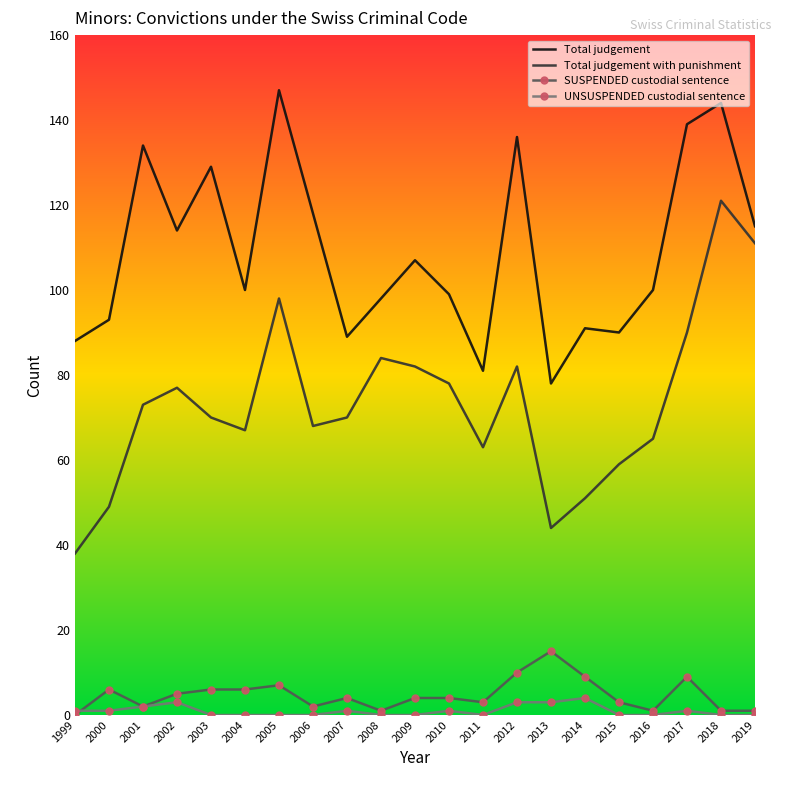

The value of SUSPENDED custodial sentence at 2009 is 4. True or false?

True